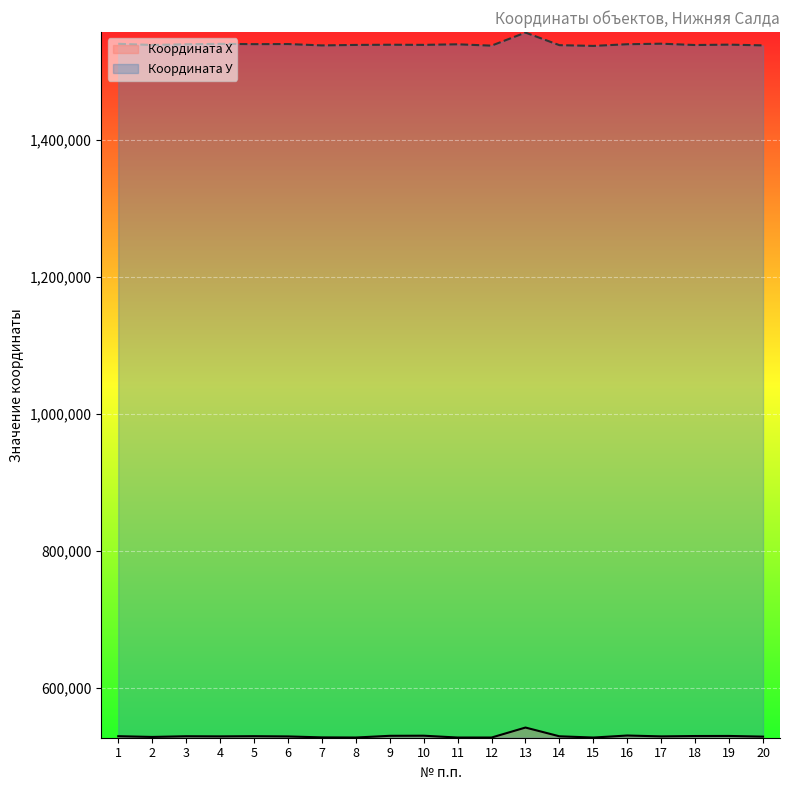

List the series in order of their peak value, lowest first.

Координата Х, Координата У